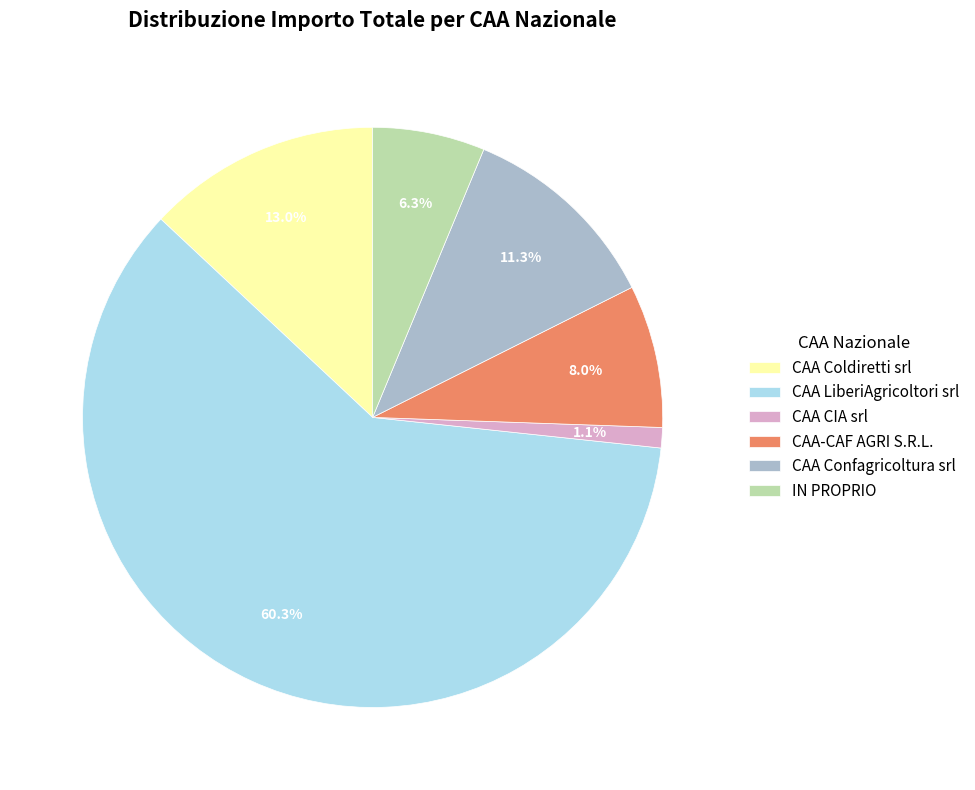

To the nearest percent, what is the difference between the largest and smallest slice percentages?

59%